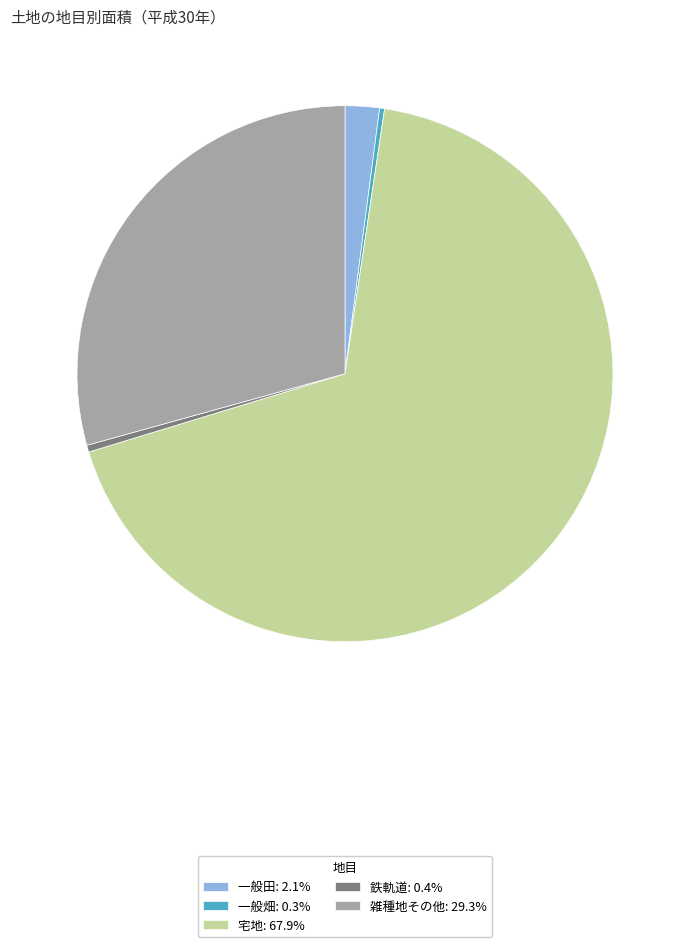

Does any single category account for the majority?

Yes